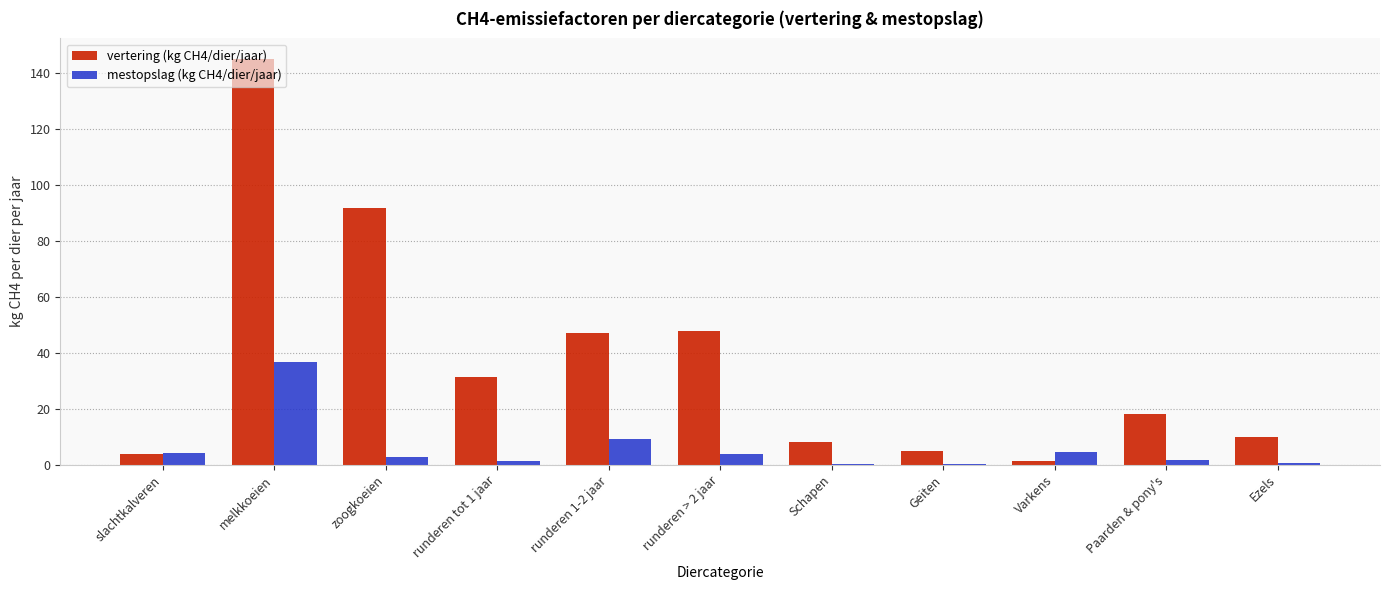

The vertering (kg CH4/dier/jaar) series shows 11.3 at runderen 1-2 jaar. True or false?

False